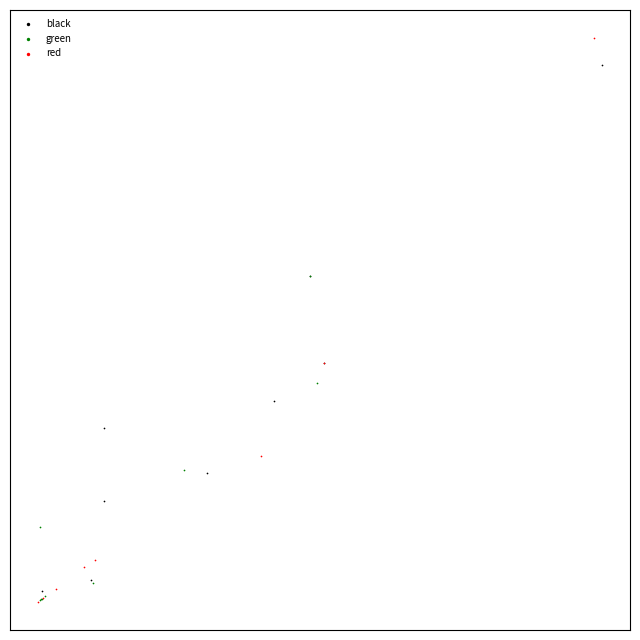

What are all the series names shown in the legend?

black, green, red